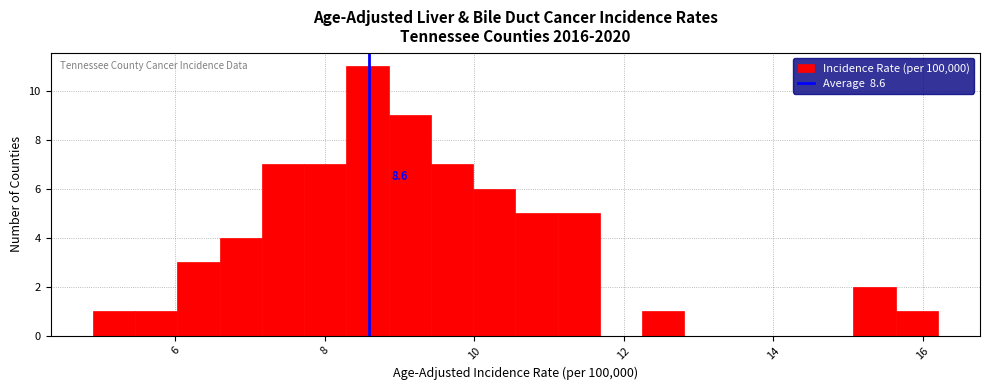

Around what value on the x-axis is the tallest bar? Give the approximate position of its centre, as read against the axis.

8.6